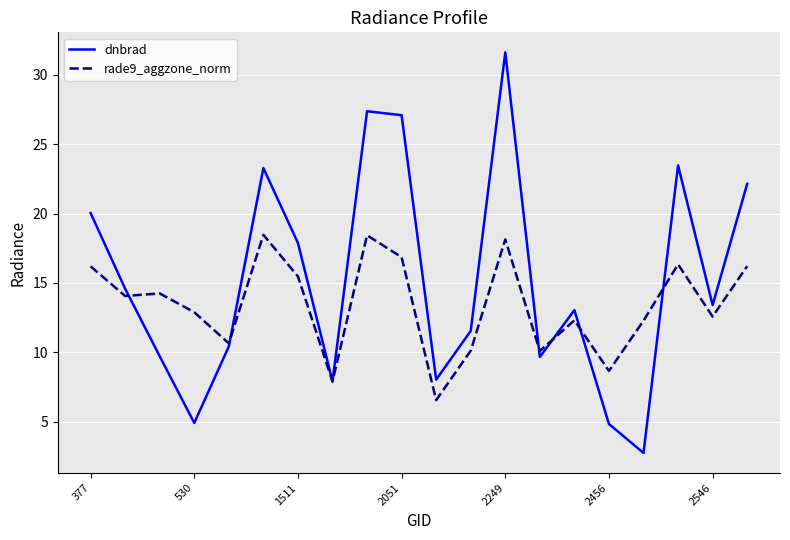

What are all the series names shown in the legend?

dnbrad, rade9_aggzone_norm